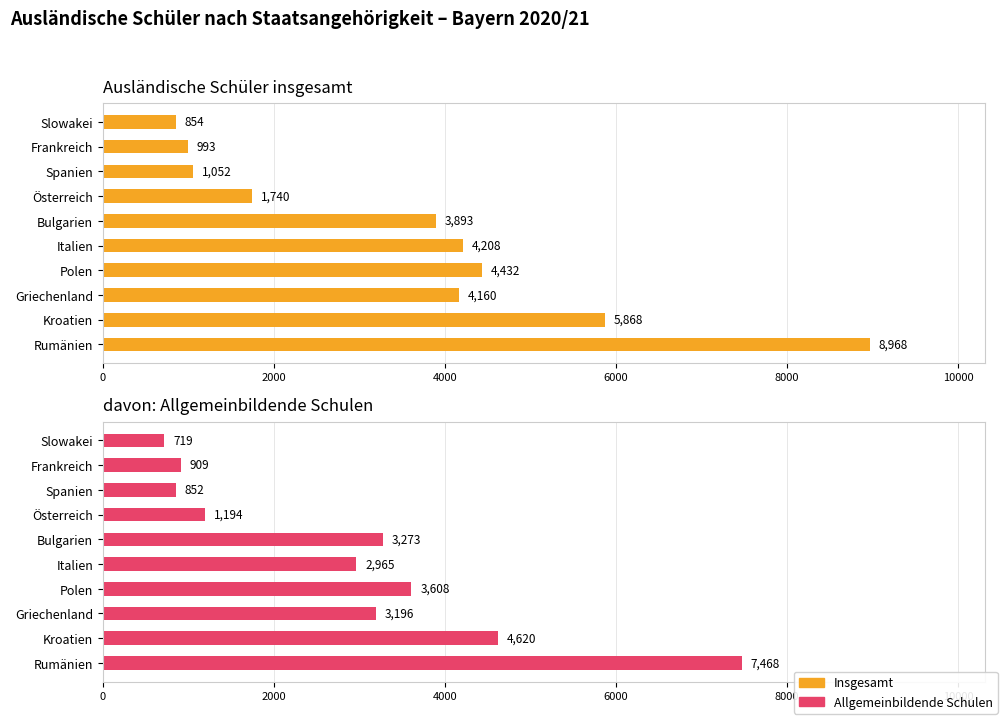

True or false: Insgesamt has a value of 1417 at 9.

False